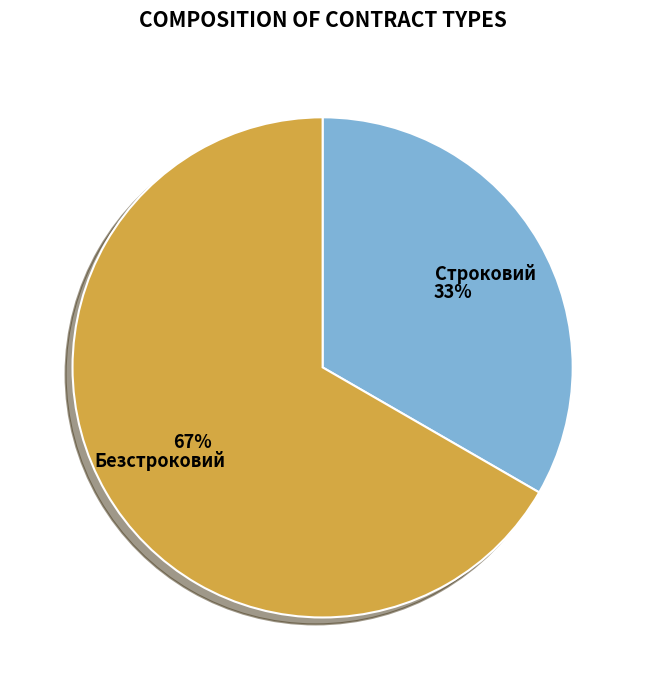

The Строковий slice represents 25% of the pie. True or false?

False